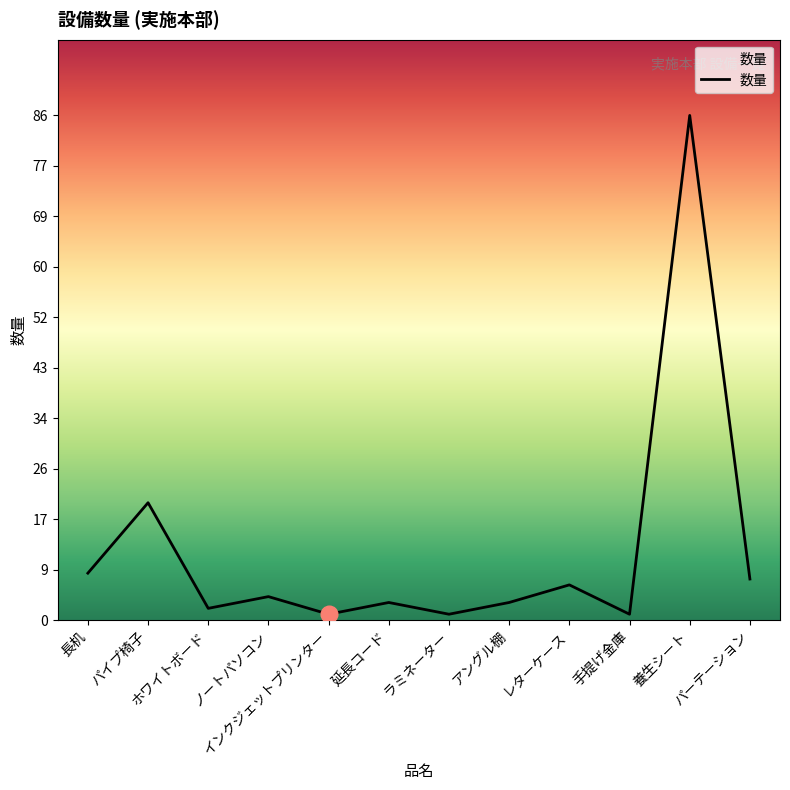

Does the chart have visible grid lines?

No